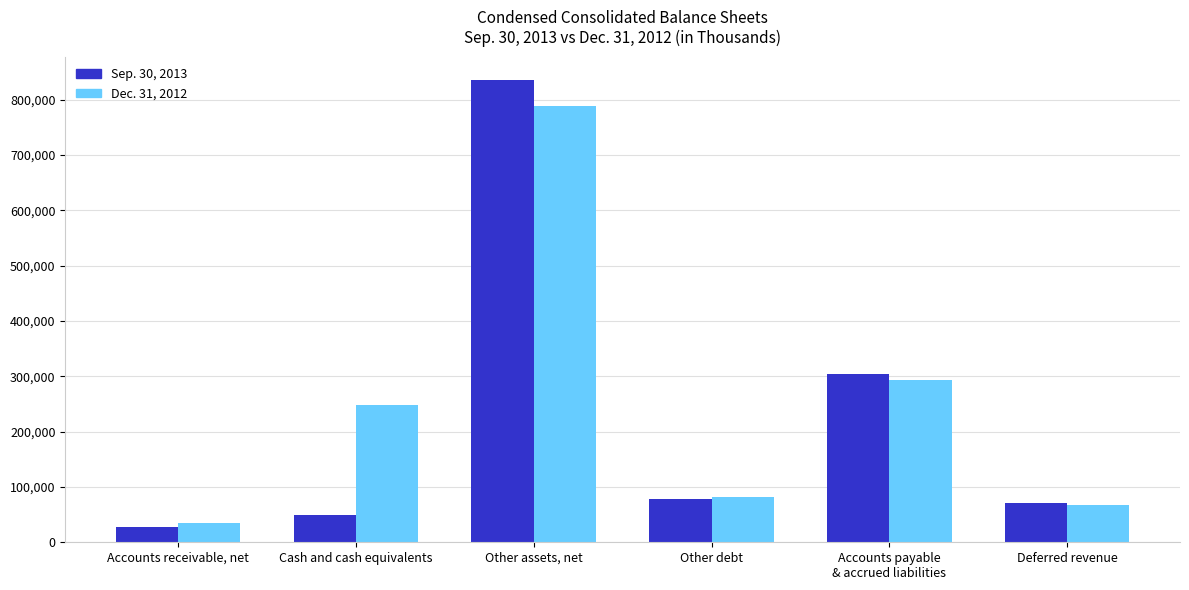

At which category is the sum across all series the highest?

Other assets, net